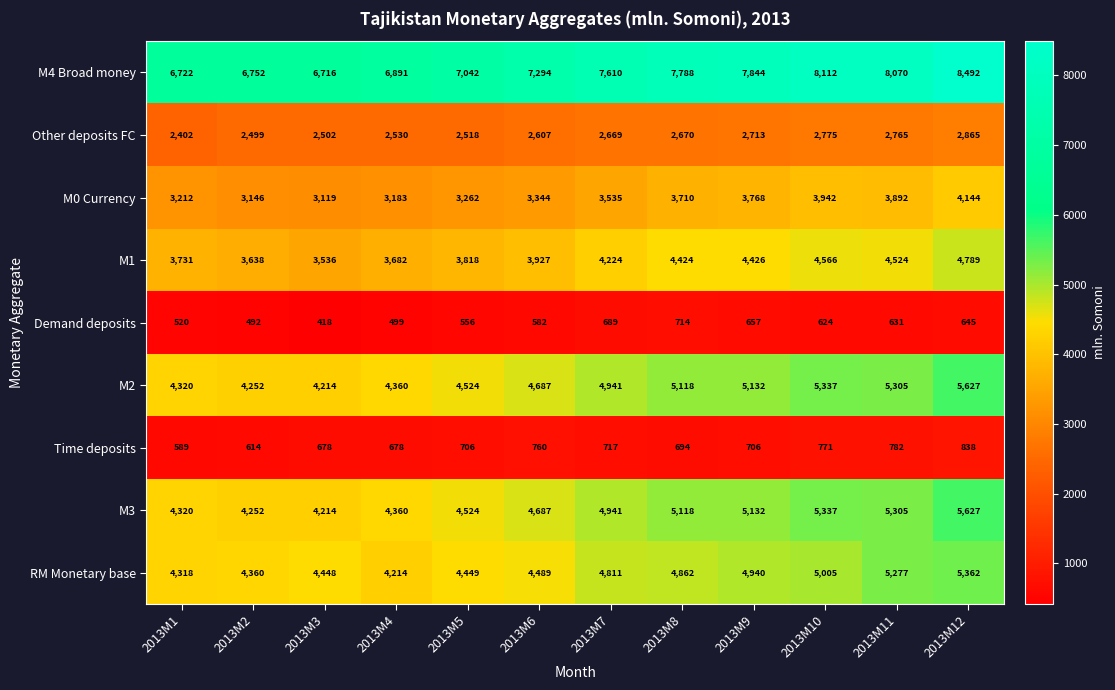

Rank the categories by M4 Broad money value from lowest to highest.

2013M3, 2013M1, 2013M2, 2013M4, 2013M5, 2013M6, 2013M7, 2013M8, 2013M9, 2013M11, 2013M10, 2013M12